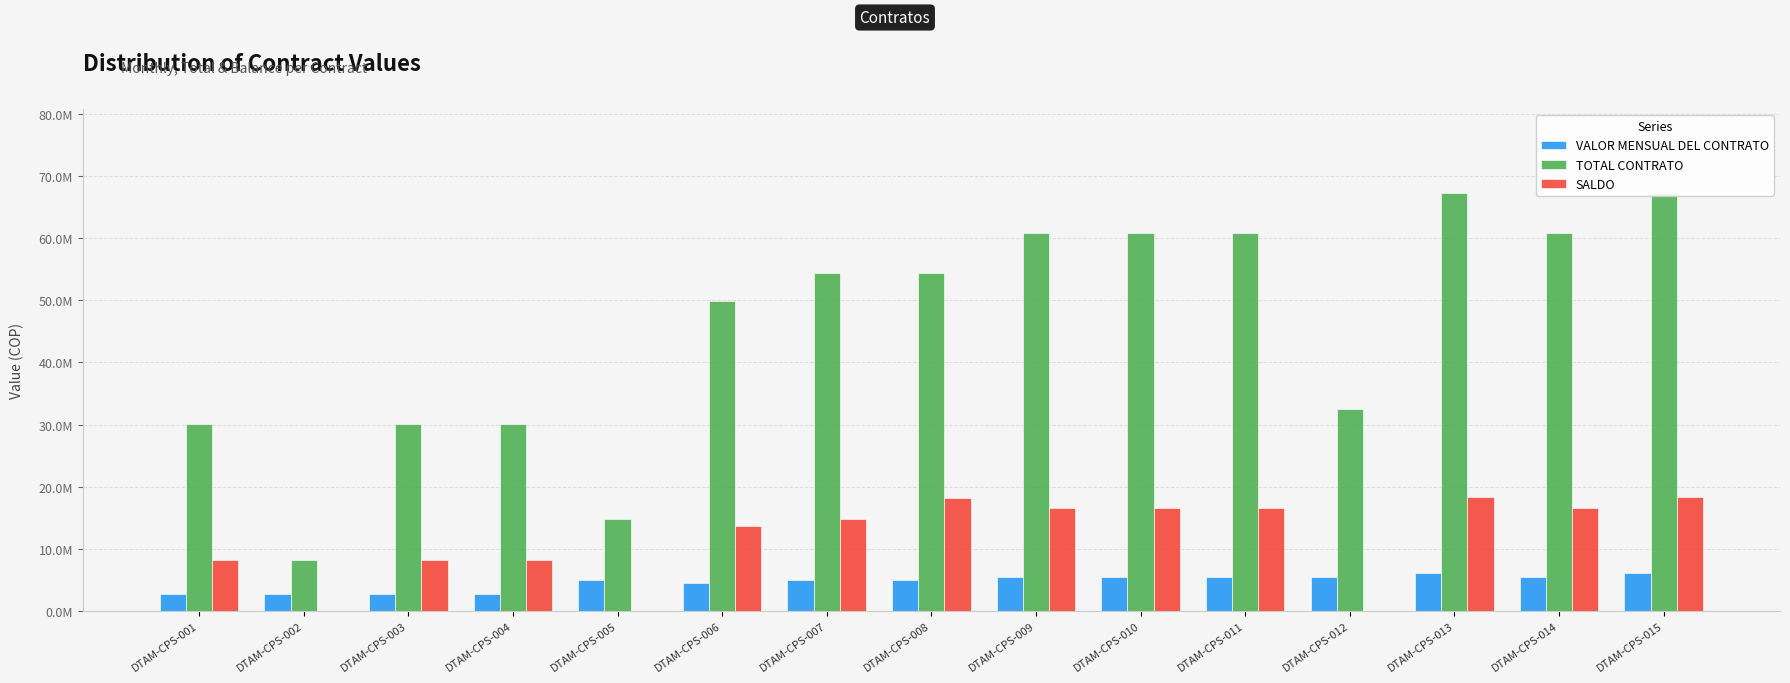

Which series has the largest total across all categories?

TOTAL CONTRATO